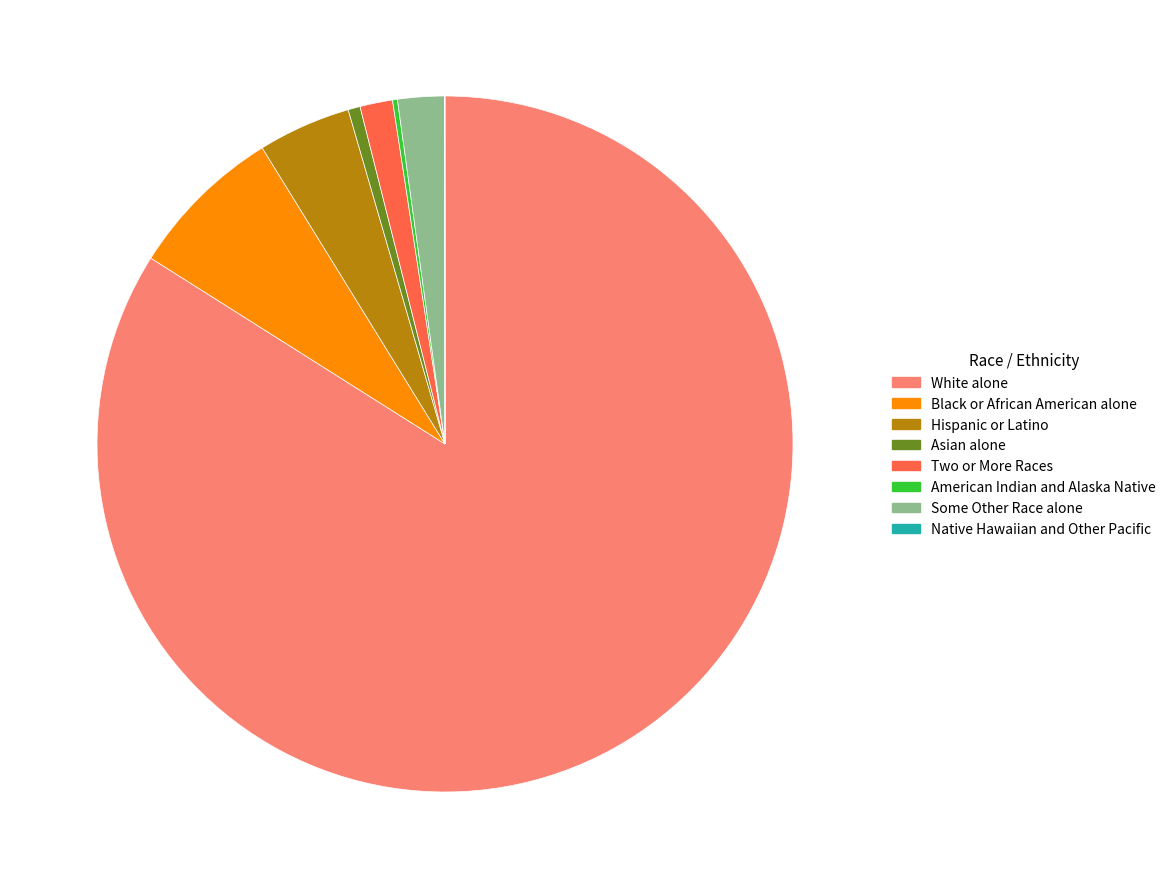

What is the majority slice?

White alone